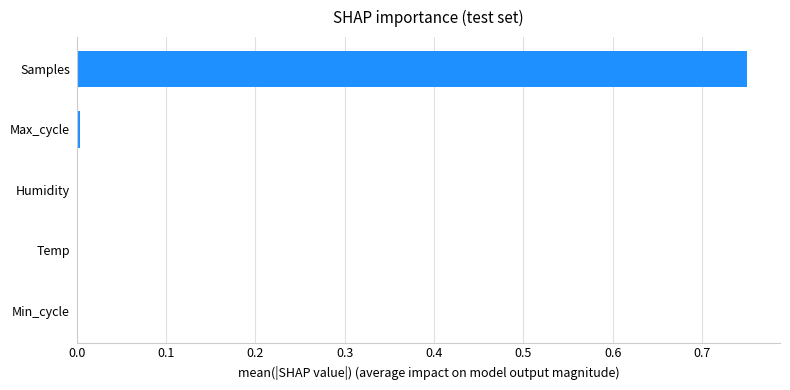

True or false: the data shows 0.0 at Temp.

True